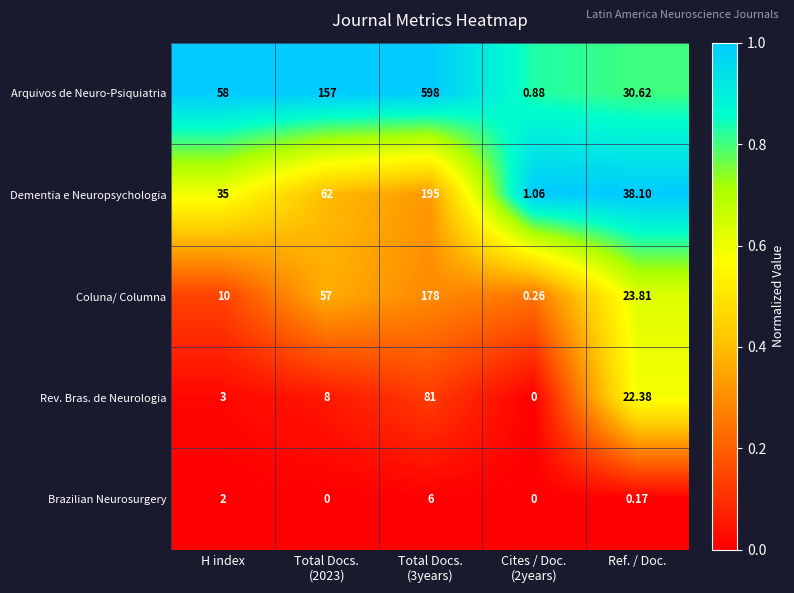

At Ref. / Doc., list the series in order from smallest to largest.

Brazilian Neurosurgery, Rev. Bras. de Neurologia, Coluna/ Columna, Arquivos de Neuro-Psiquiatria, Dementia e Neuropsychologia